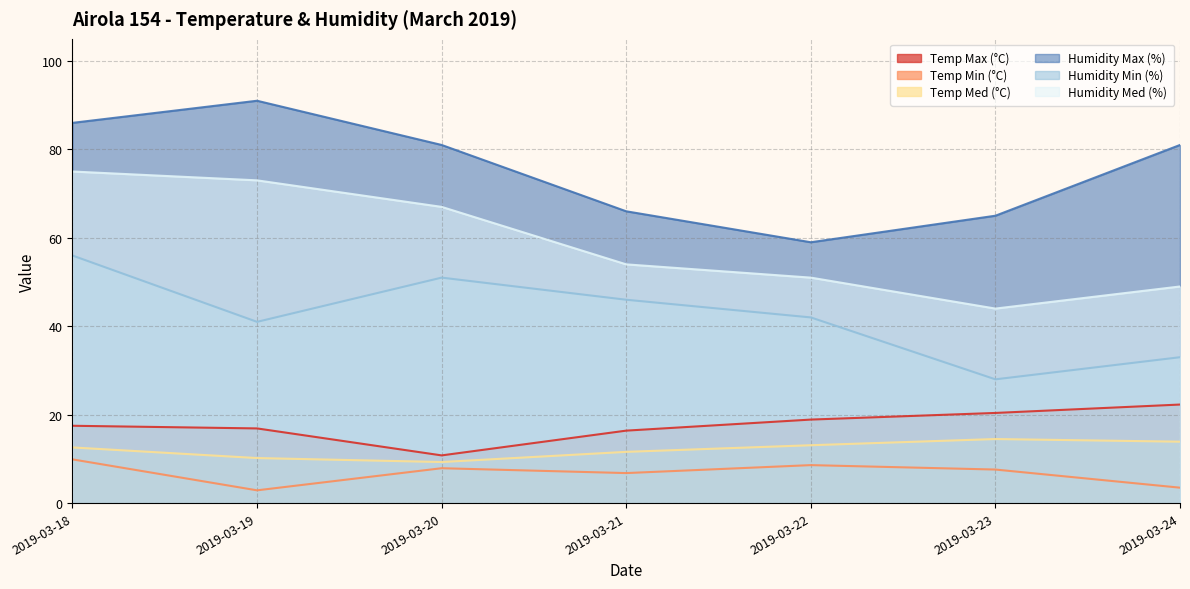

How many values in the Humidity Med (%) series exceed 54?

3